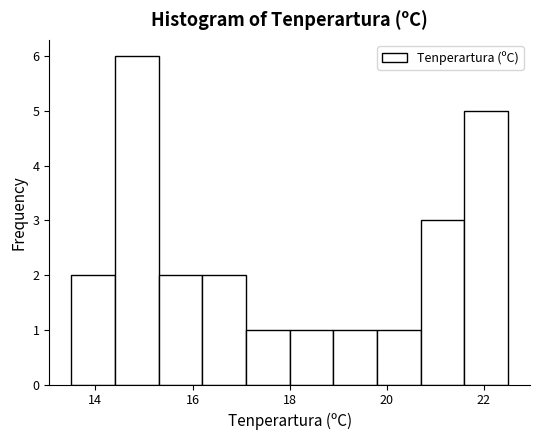

How tall is the bar that spans 21.6 to 22.5 on the x-axis? Neither the bar edges nor the heights are printed on the chart, so give them approximately, as read against the axes.

5